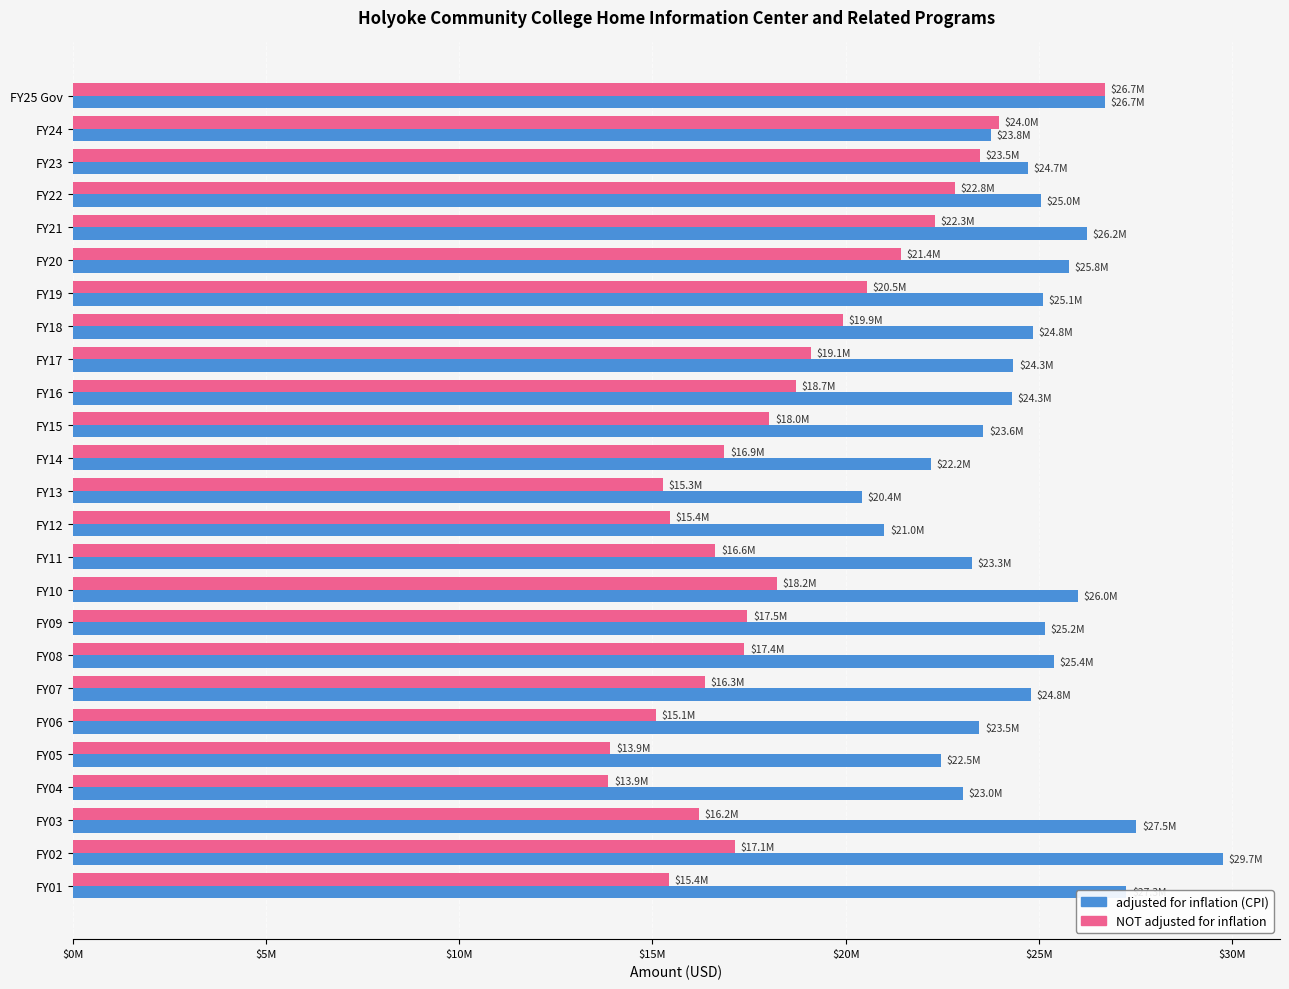

What are all the series names shown in the legend?

adjusted for inflation (CPI), NOT adjusted for inflation